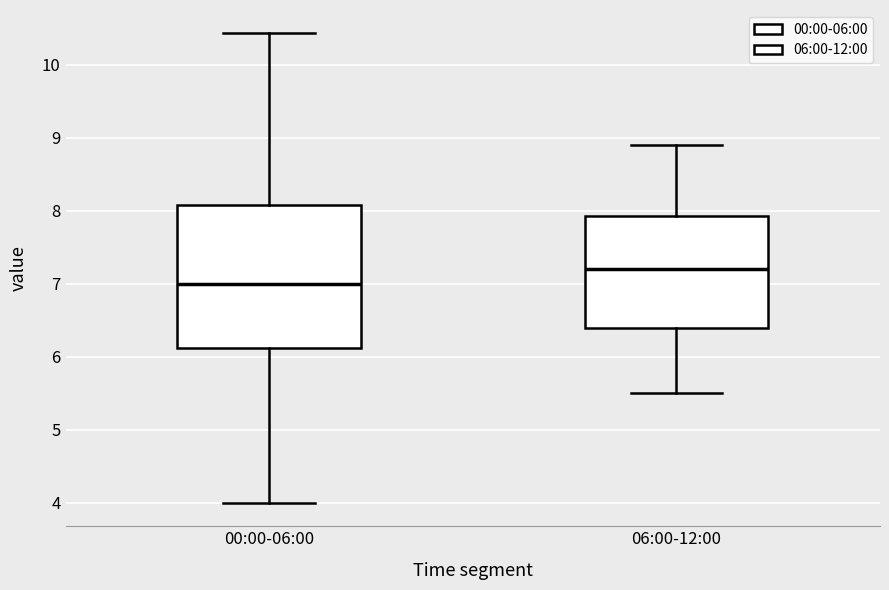

Which box has the highest median line?

06:00-12:00